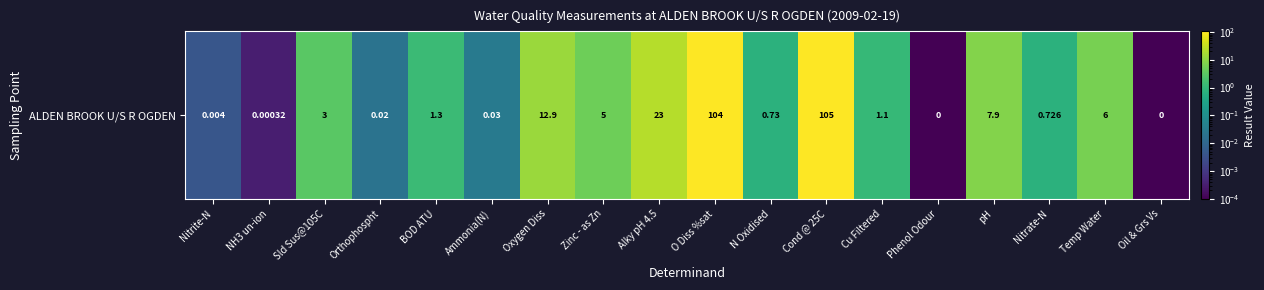

The chart shows a value of 0.0 at Oil & Grs Vs. True or false?

True